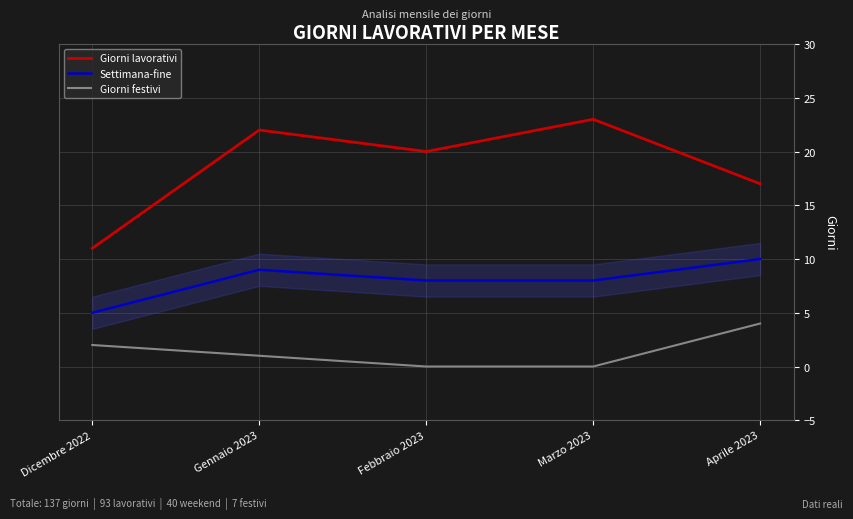

Rank the series at Marzo 2023 from highest to lowest value.

Giorni lavorativi, Settimana-fine, Giorni festivi